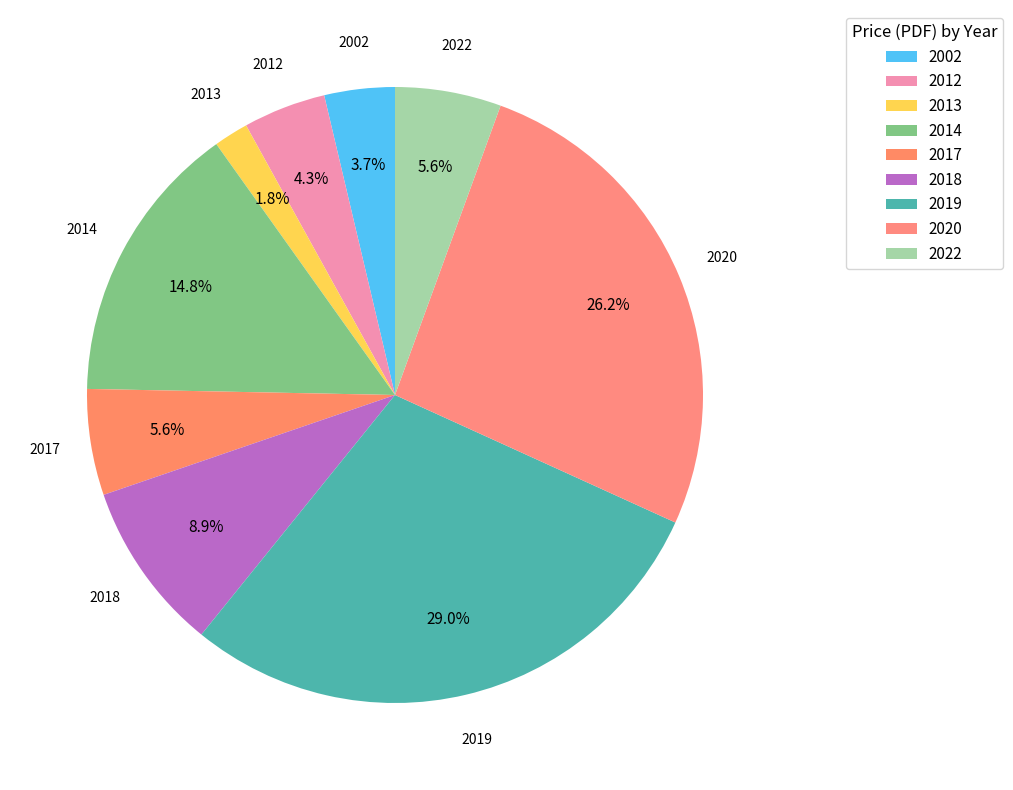

Count the number of slices in the pie.

9